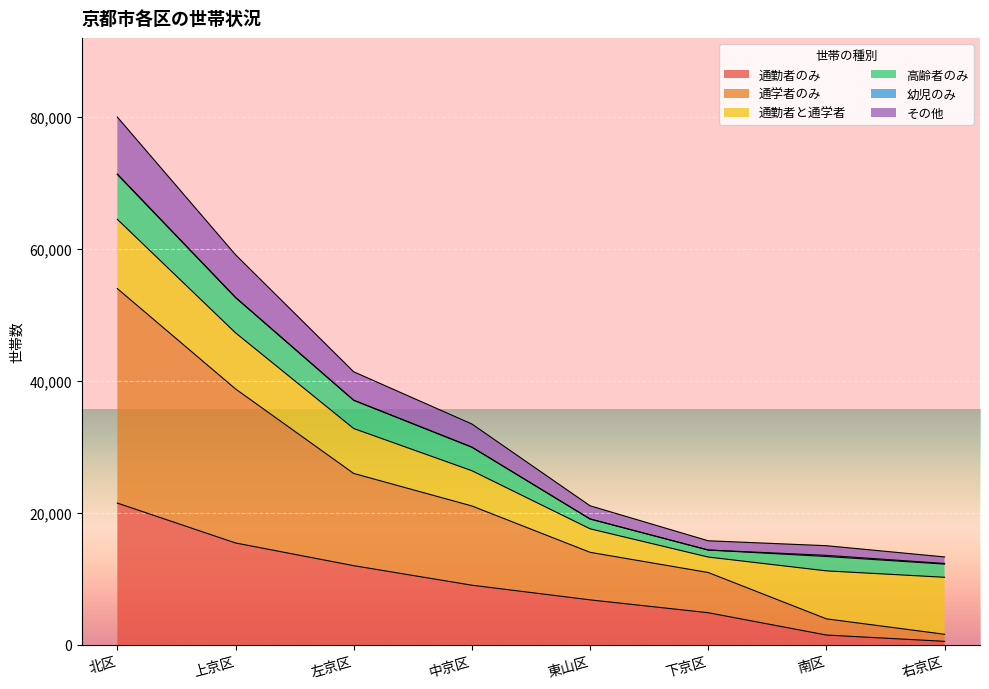

True or false: 通学者のみ and その他 cross at least once.

False